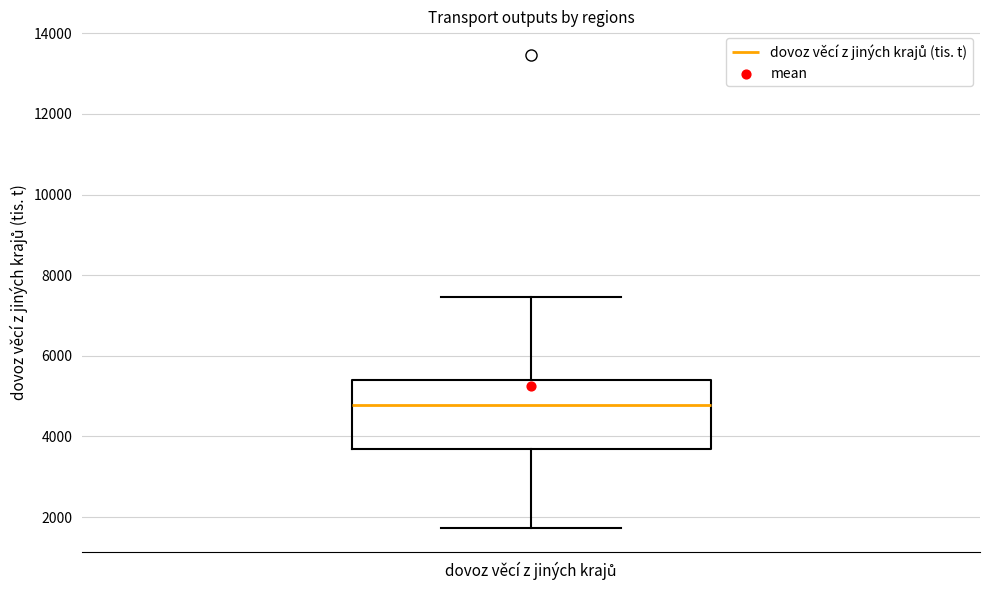

Transcribe this box plot: give where the median line is, the range the box spans, and where the two whiskers end, as read against the y-axis. The values are not printed on the chart, so give them approximately, as read against the axis.

median 4800, box 3600 to 5400, whiskers 1800 to 7400